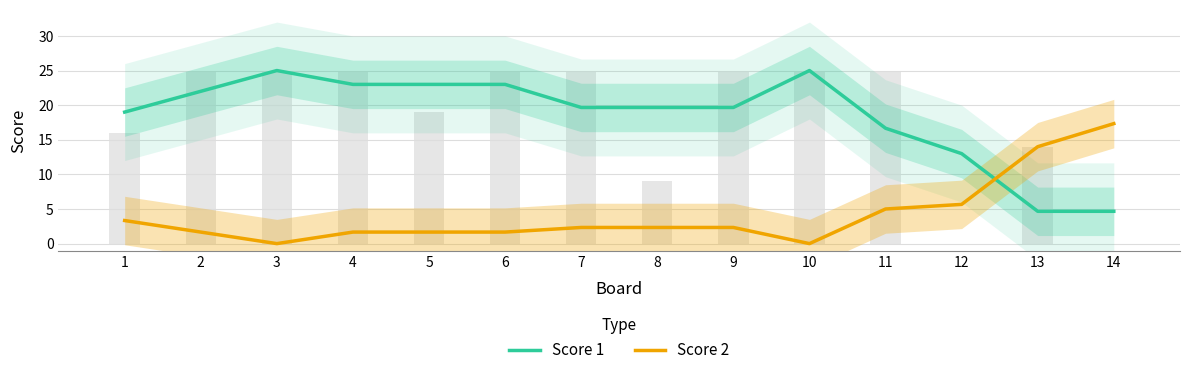

What is the sum of the Score 2 values at 12 and 9?

8.0